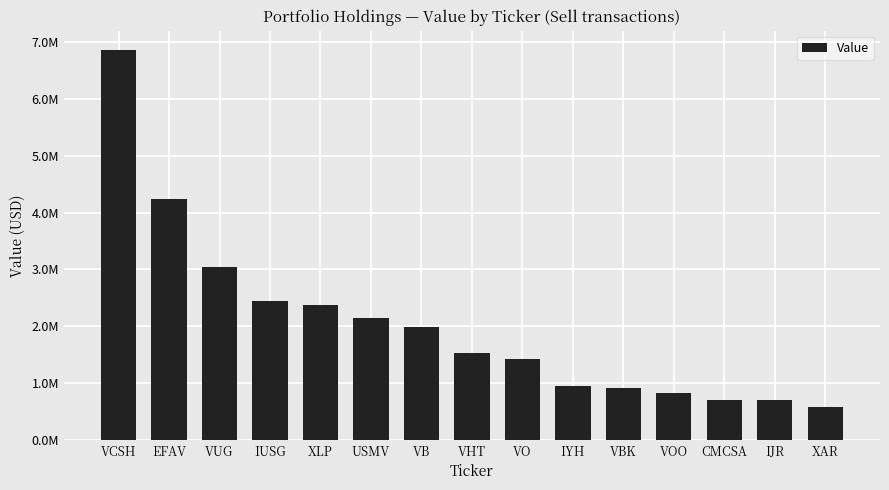

The chart shows a value of 832000 at VOO. True or false?

True